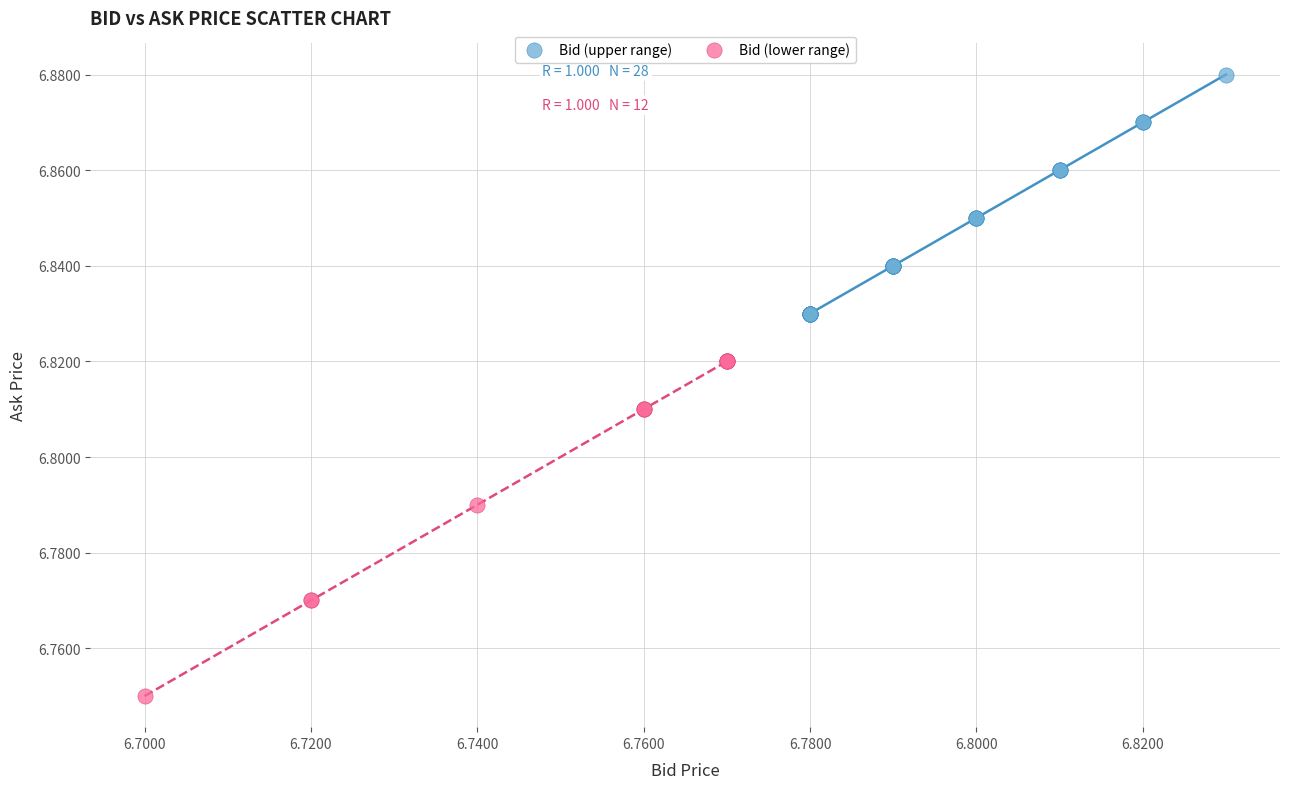

Which series has the largest Y range (max minus min)?

Bid (lower range)